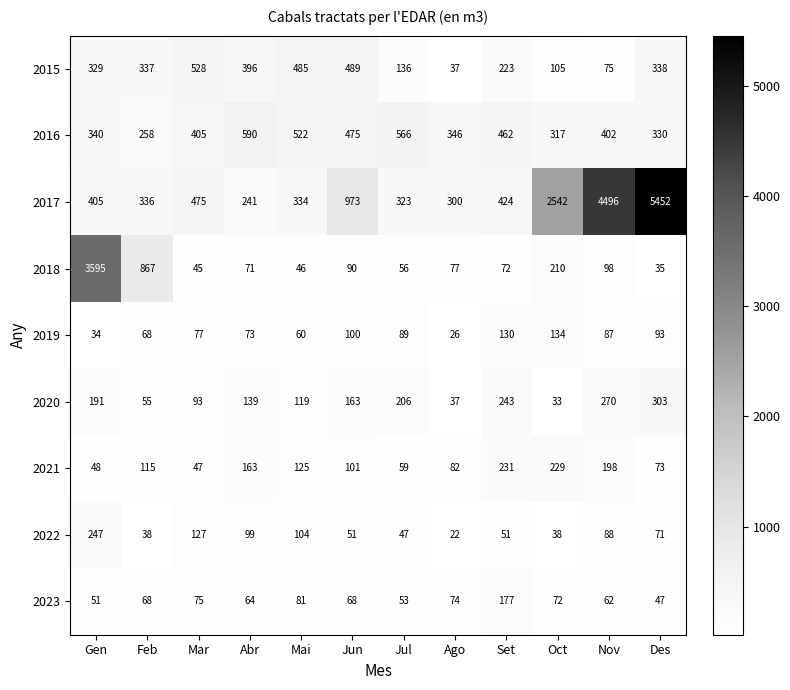

Which series has the largest range (max minus min)?

2017